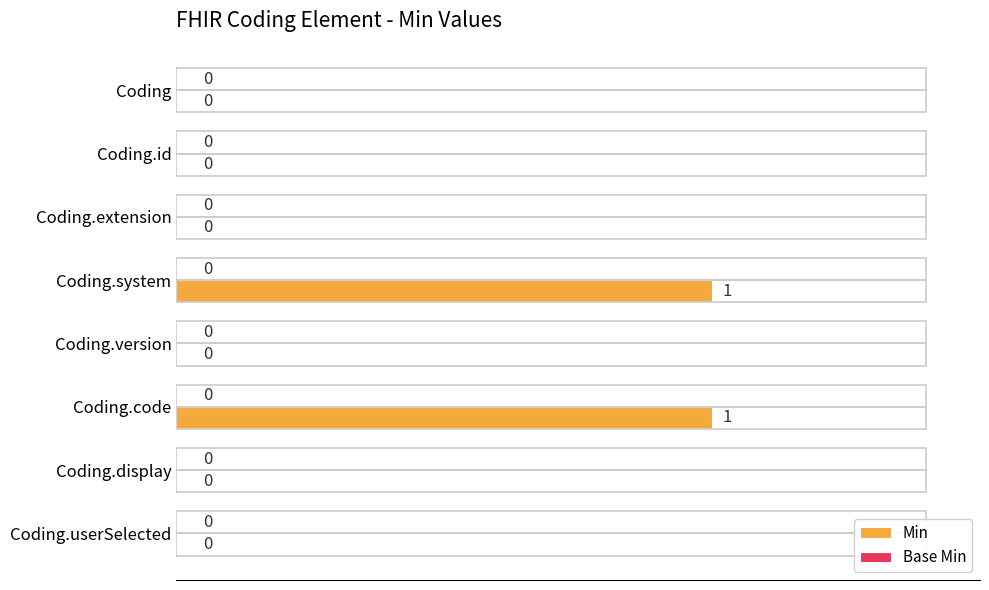

Is it true that the value at Coding.system is 1?

True